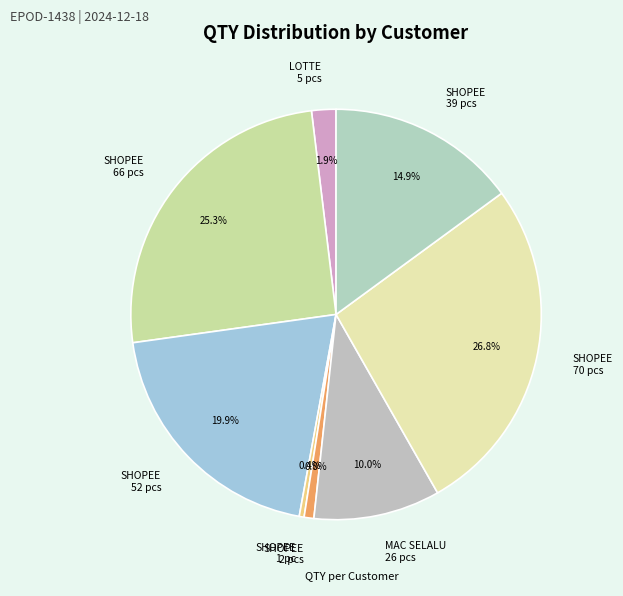

How many slices are in this pie chart?

8